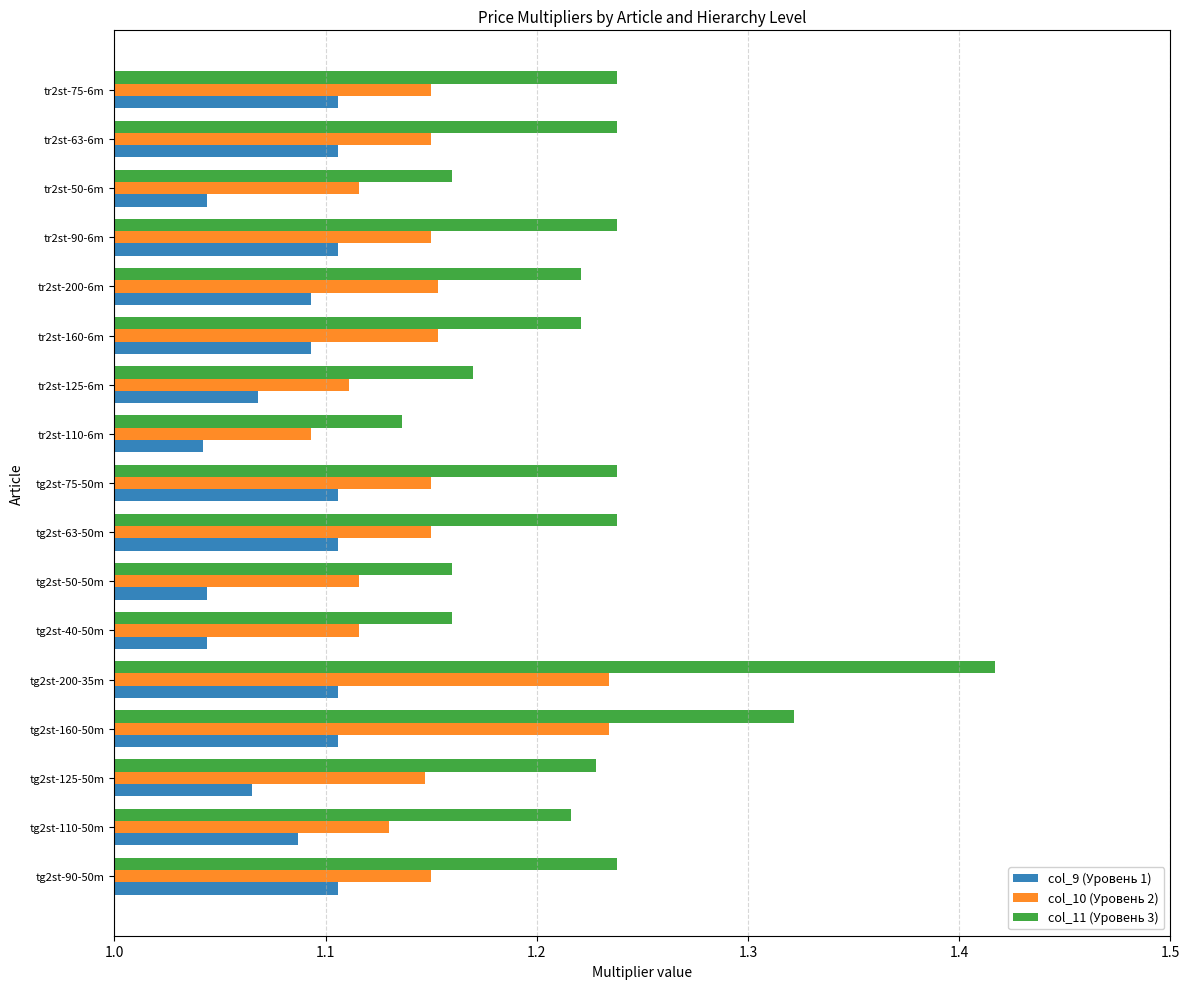

What is the sum of all col_10 (Уровень 2) values?

19.5